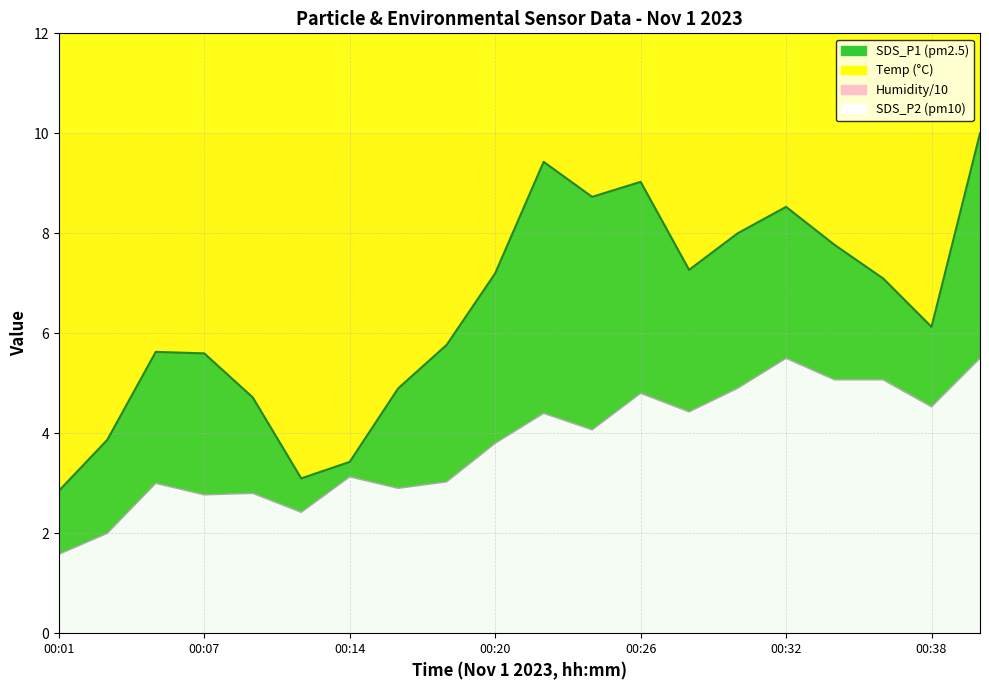

At which category does the chart reach its minimum across all series?

00:01